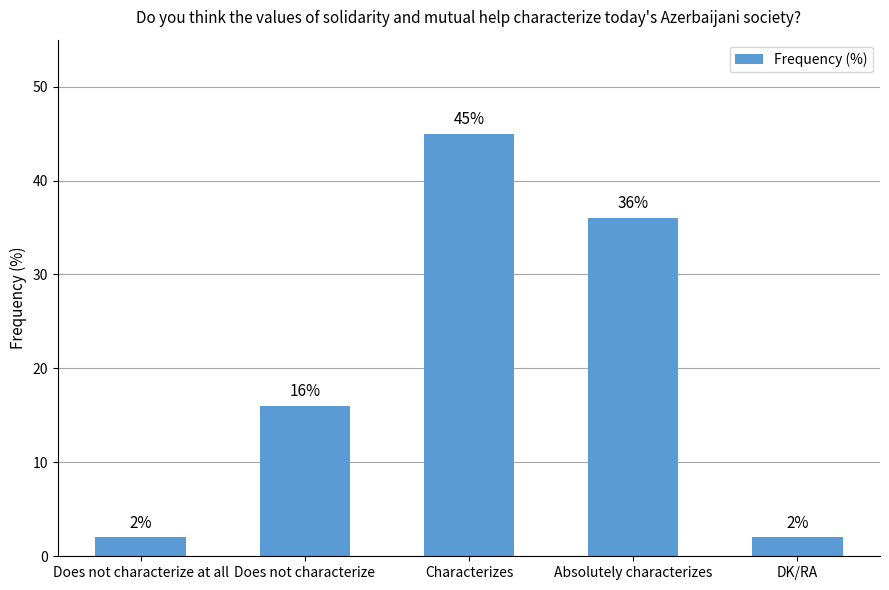

The value at Does not characterize at all is 2. True or false?

True